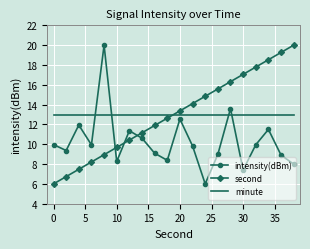

What is the greatest value displayed?

20.0